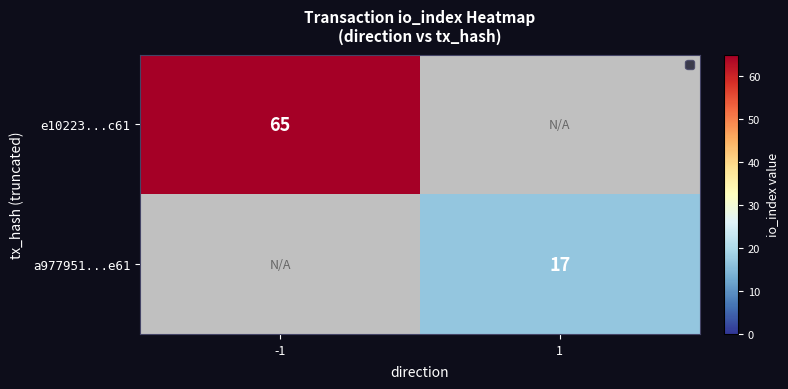

Count the number of categories in the chart.

2